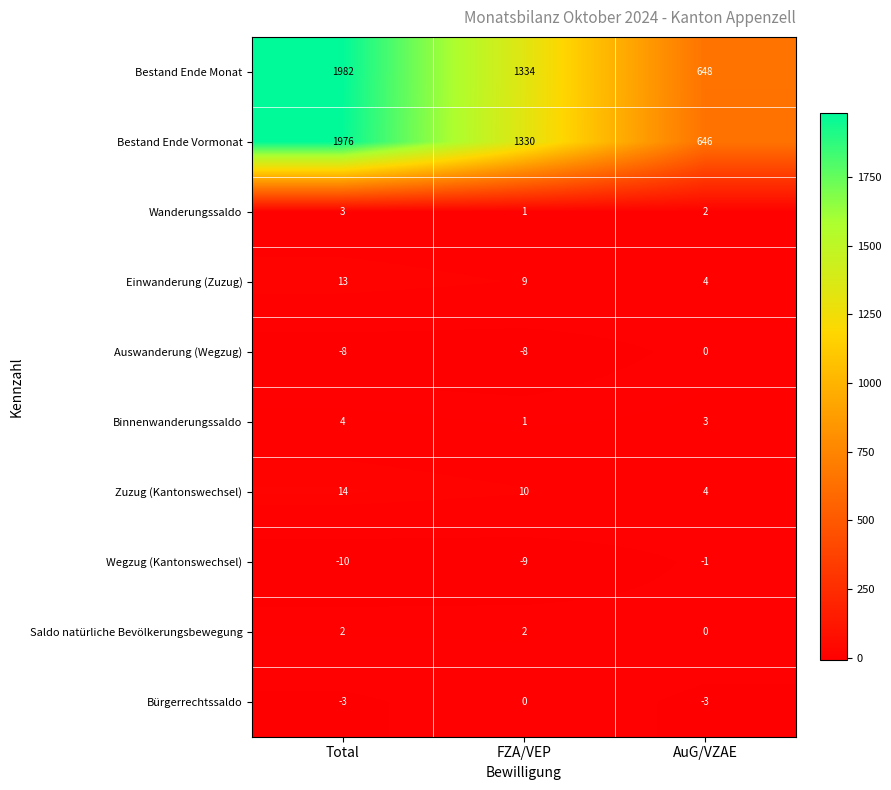

The value of Bürgerrechtssaldo at FZA/VEP is 0. True or false?

True